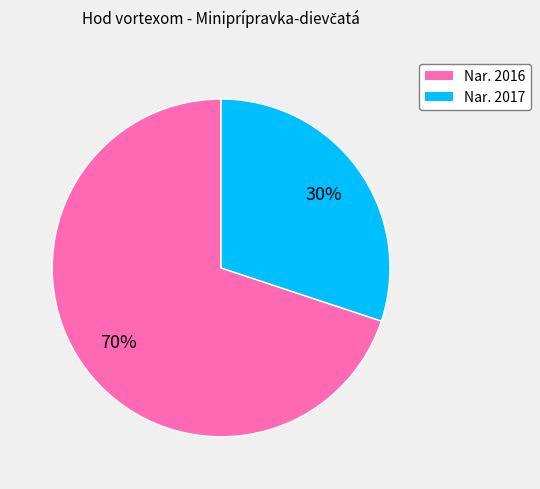

How many slices are in this pie chart?

2